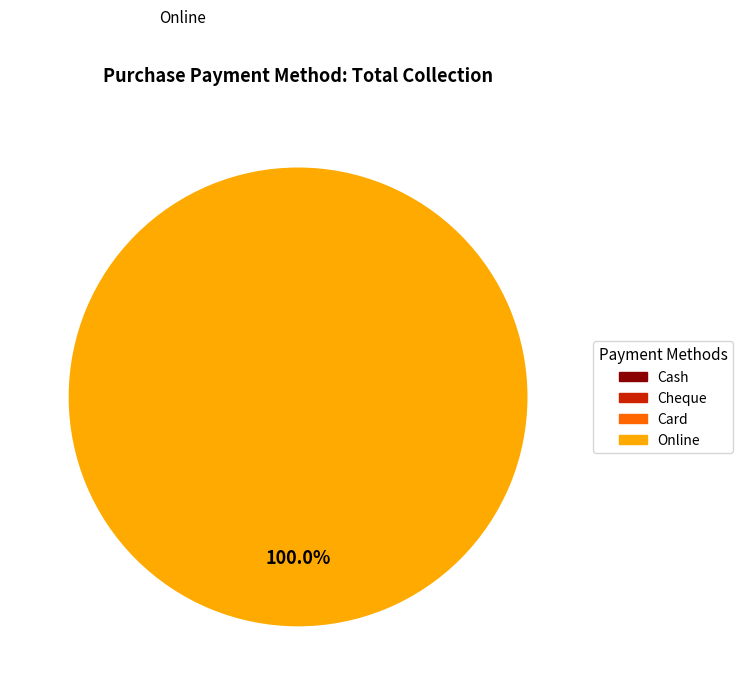

Is there a majority slice in this chart?

Yes